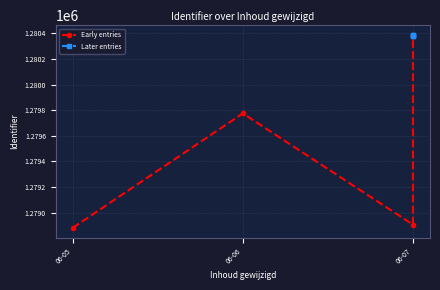

True or false: the data shows 1278882 at 2015-06-05.

True